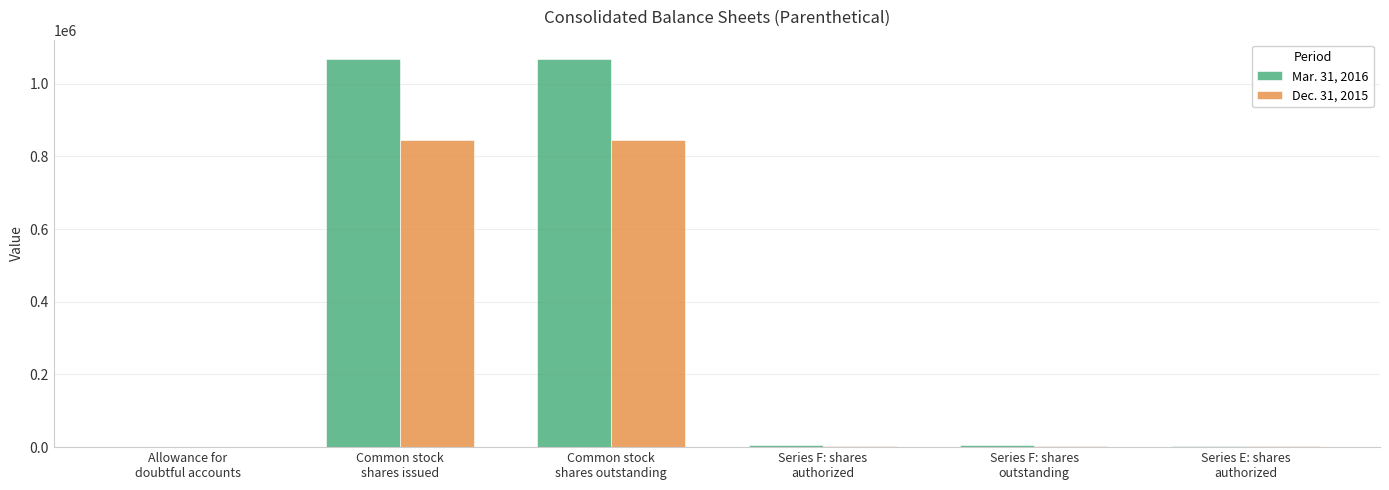

Which series has the largest total across all categories?

Mar. 31, 2016